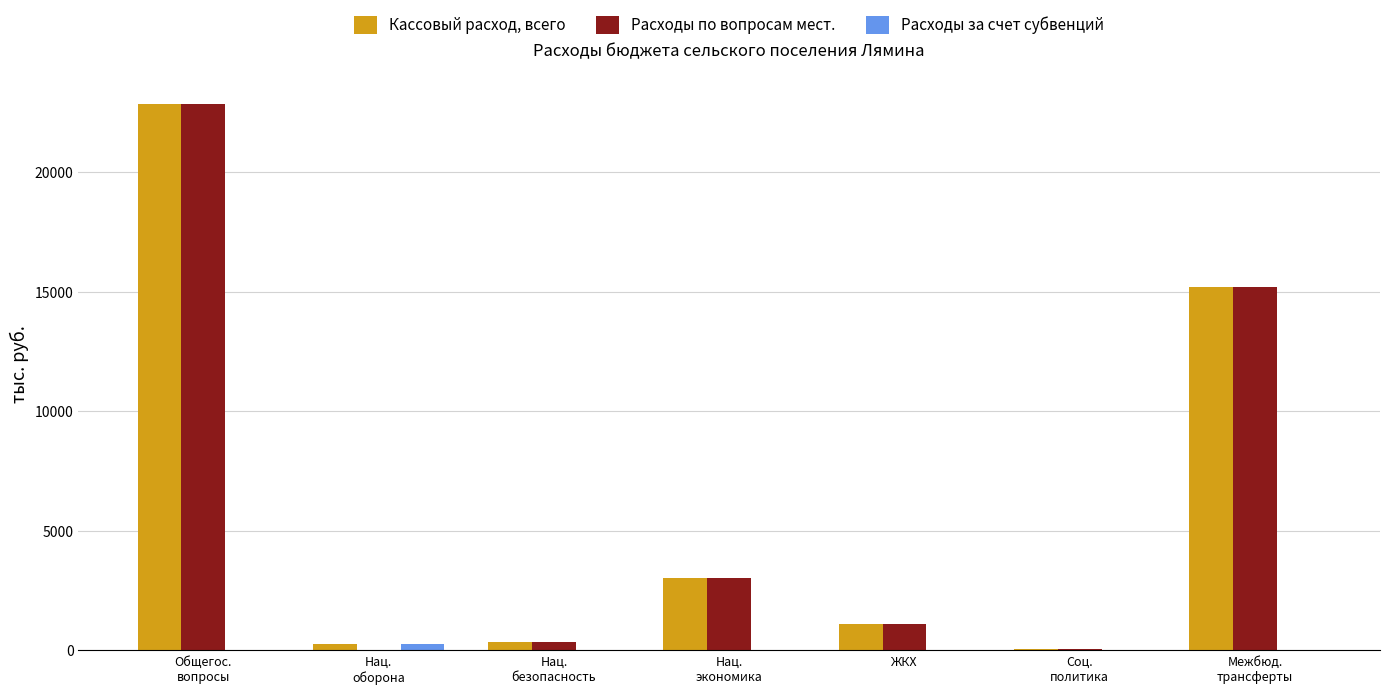

What is the total value across all series at ЖКХ?

2217.2